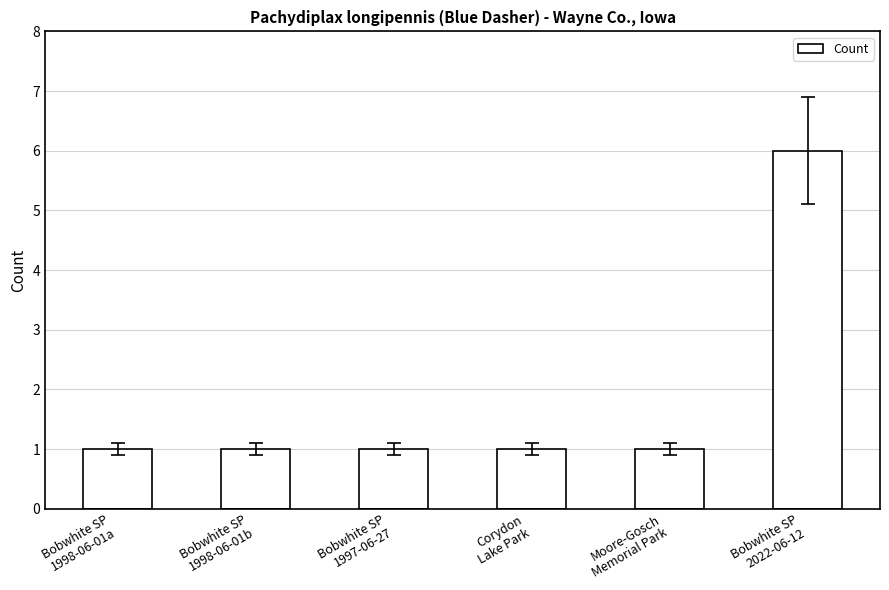

Count the values in the range 1 to 2.

5